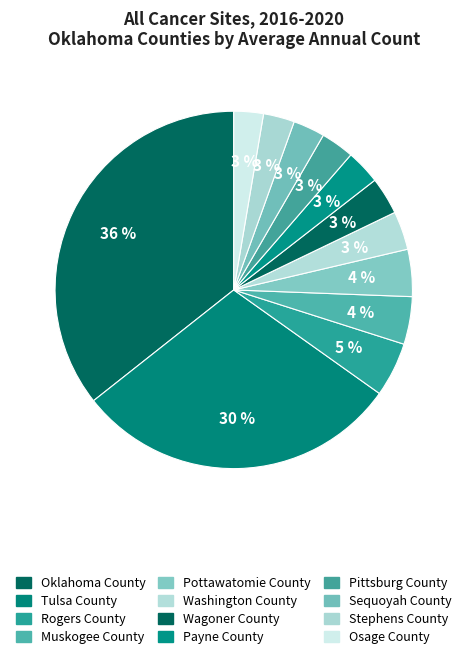

Which slice is the smallest?

Osage County